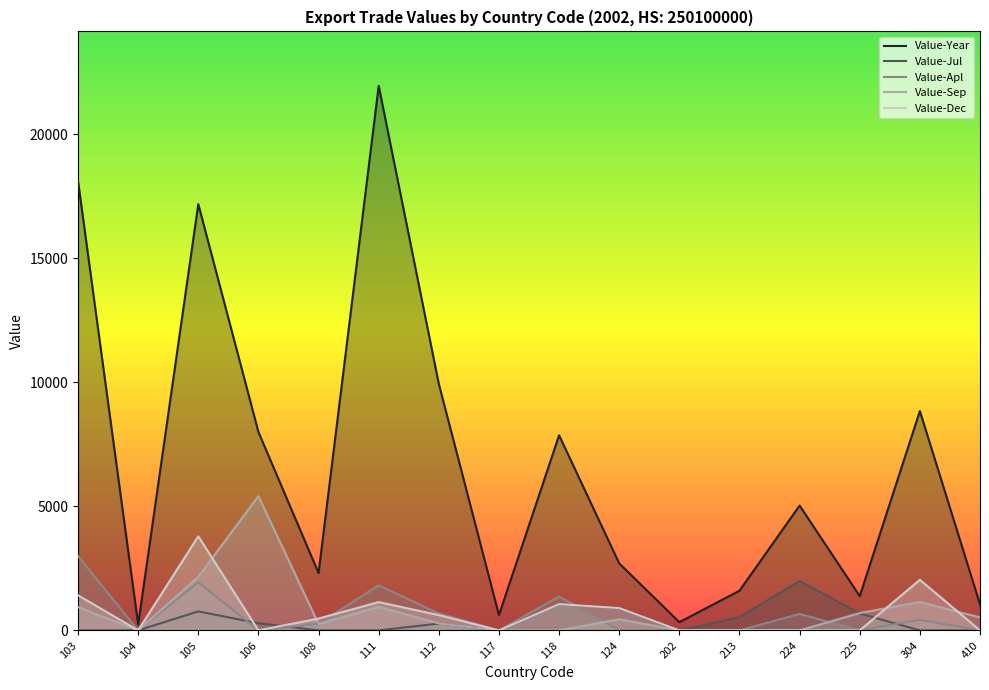

Which category has the highest value in the Value-Dec series?

105